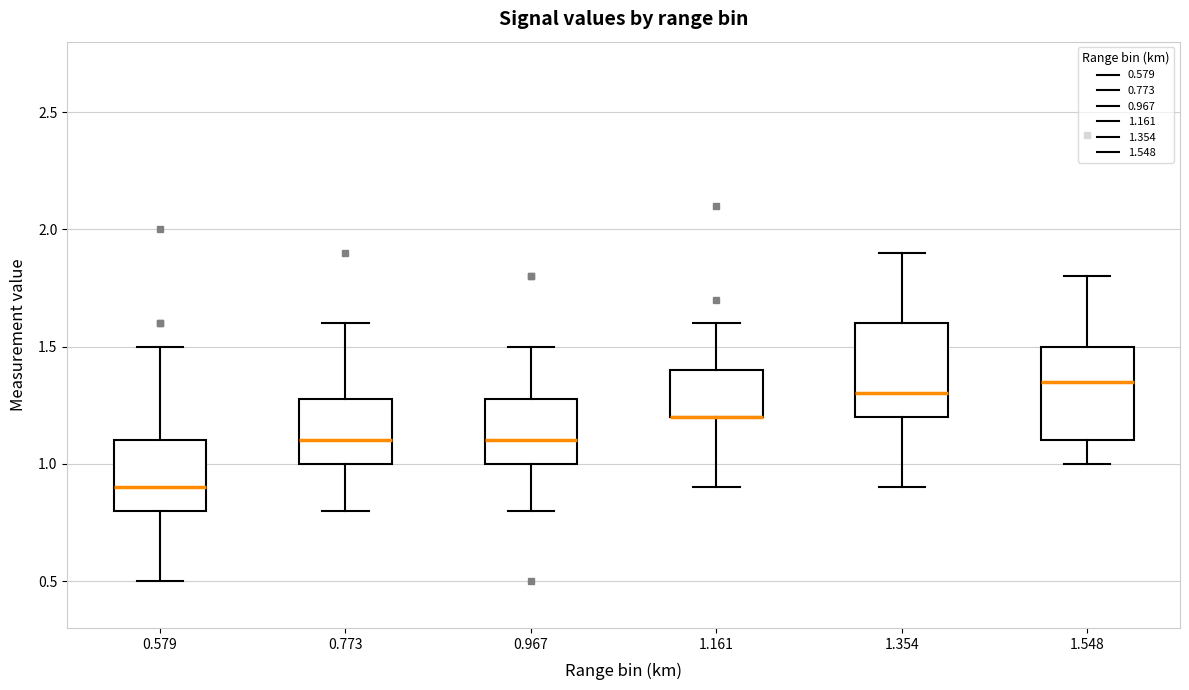

Where does the lower whisker of the box at x = 0.773 end on the y-axis? The values are not printed on the chart, so give them approximately, as read against the axis.

0.80